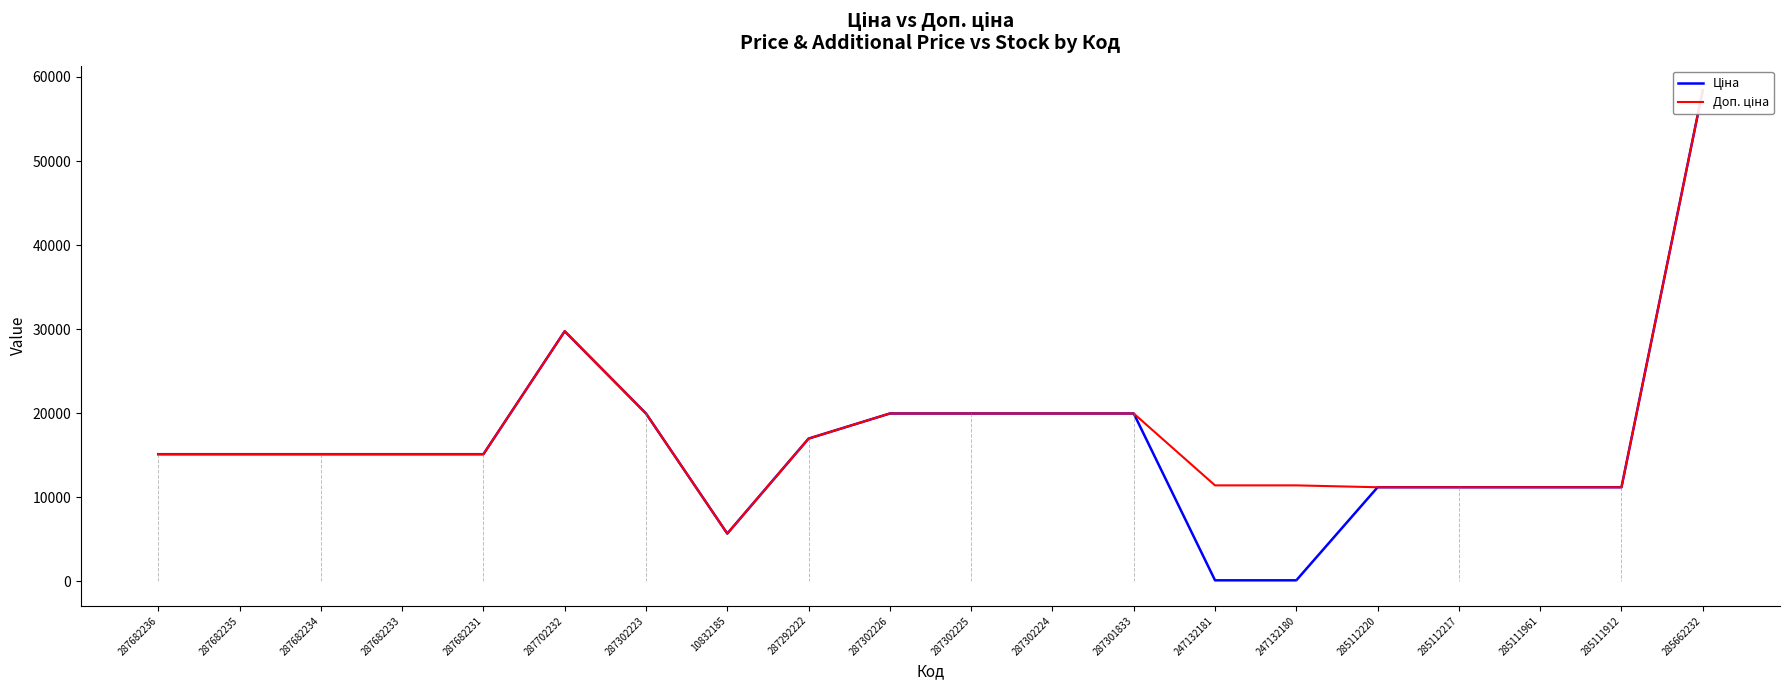

What is the label of the 1st point from the right?

285662232